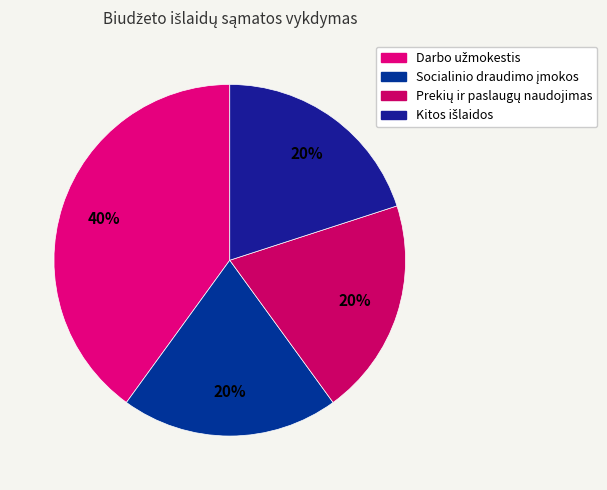

How many slices are in this pie chart?

4